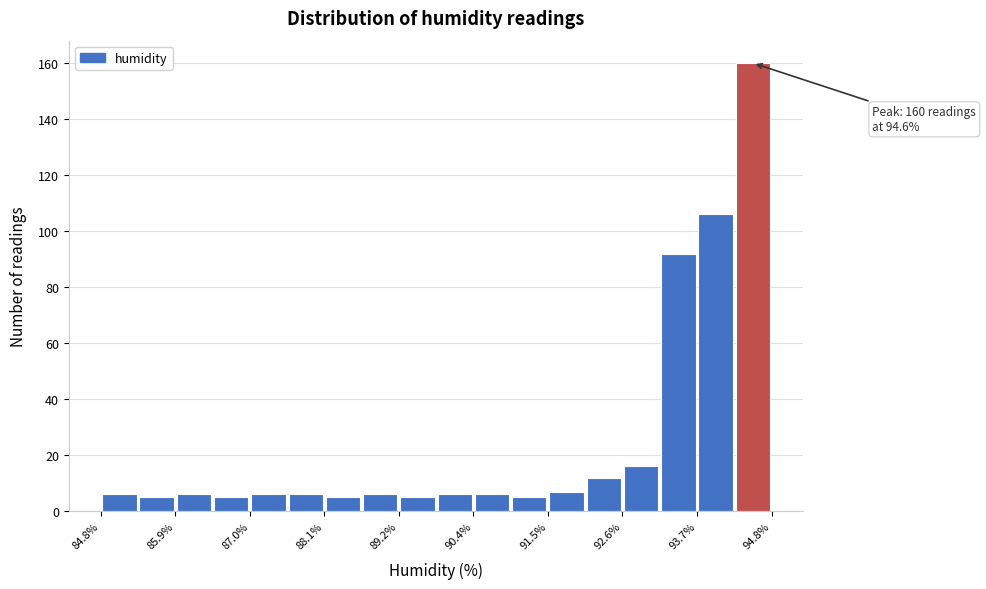

Around what value on the x-axis is the tallest bar? Give the approximate position of its centre, as read against the axis.

94.6